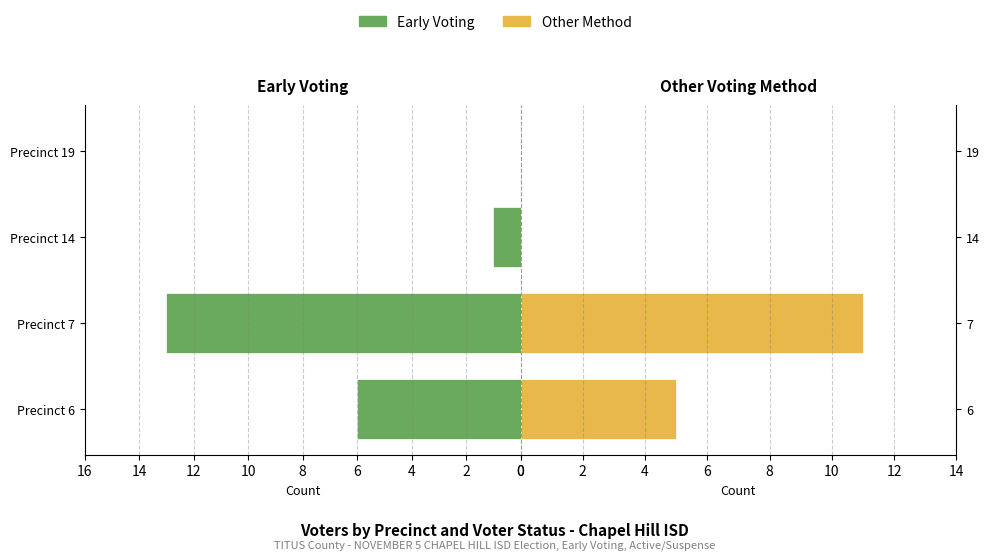

Is the value of Early Voting at 4 greater than the value of Other Method at 6?

Yes